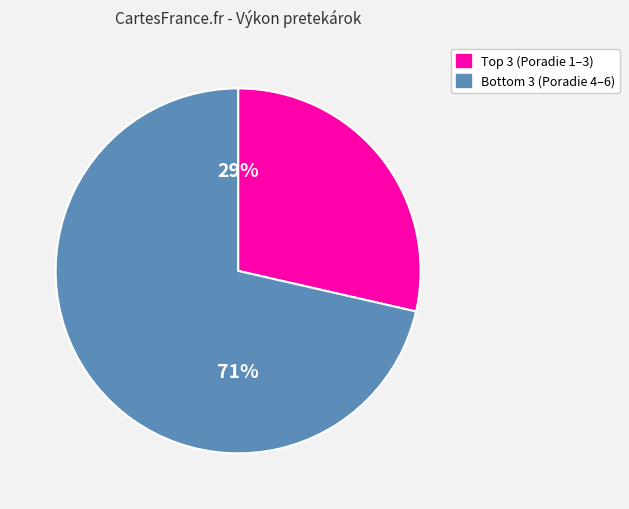

To the nearest percent, what is the average slice percentage?

50%